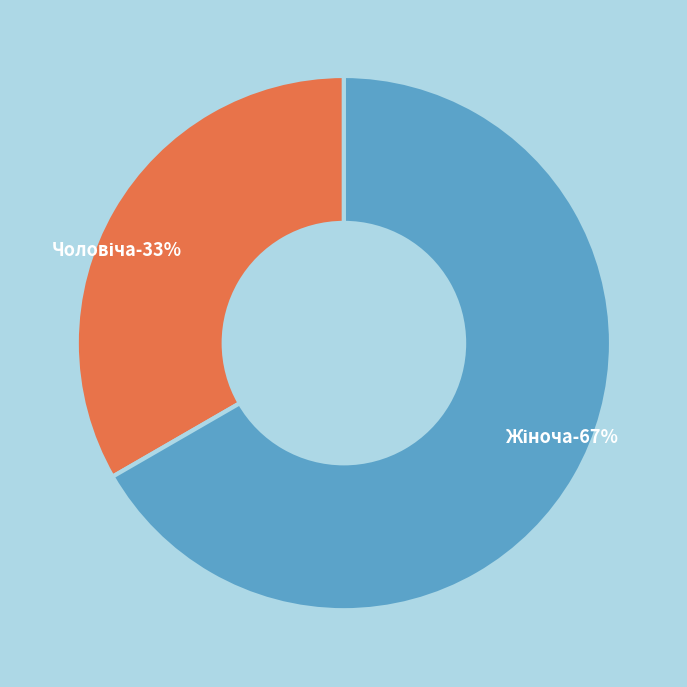

Is it true that Чоловіча is 21% of the pie?

False